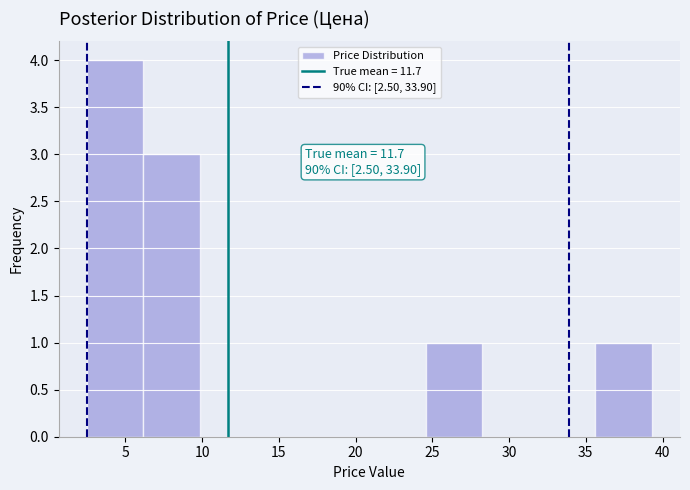

Over which range of the x-axis is the bar tallest?

2.5 to 6.0